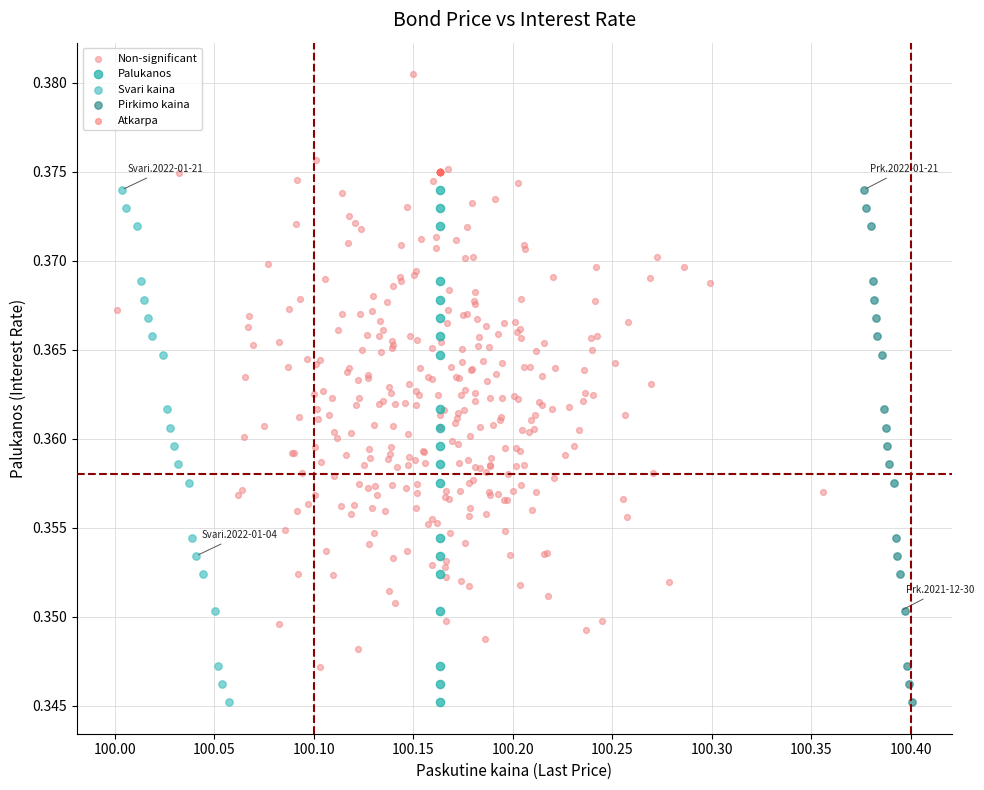

Which series contains the highest Y value?

Non-significant